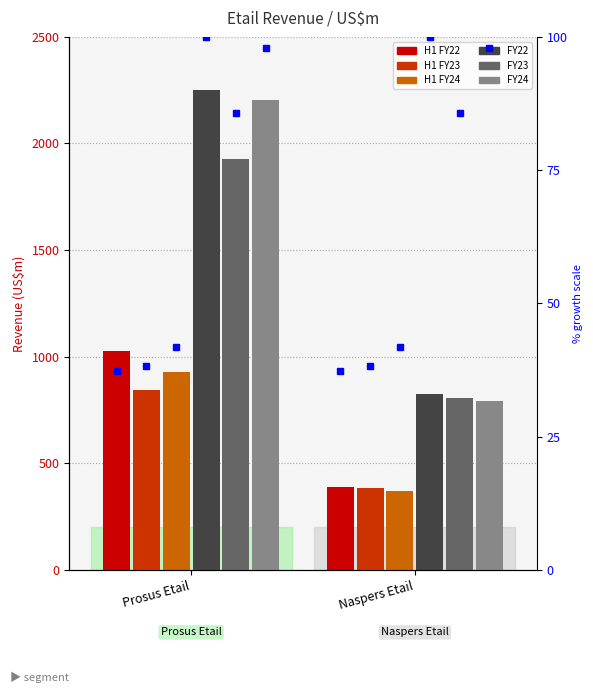

How many bars are there in total?

12